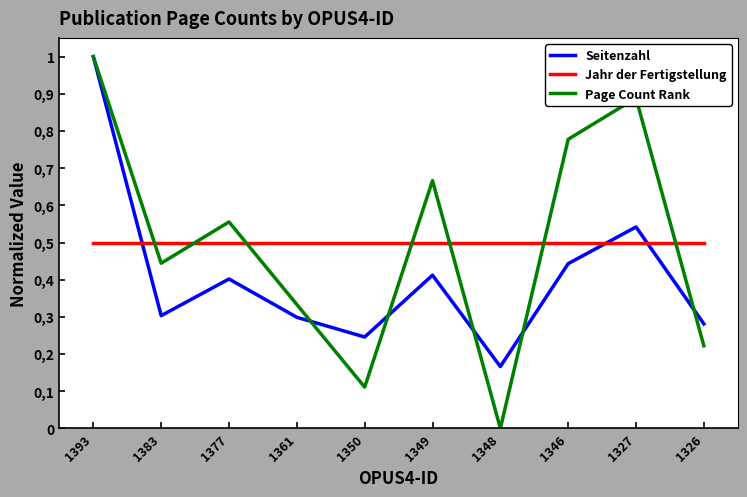

At which label is Seitenzahl closest to 0?

1348